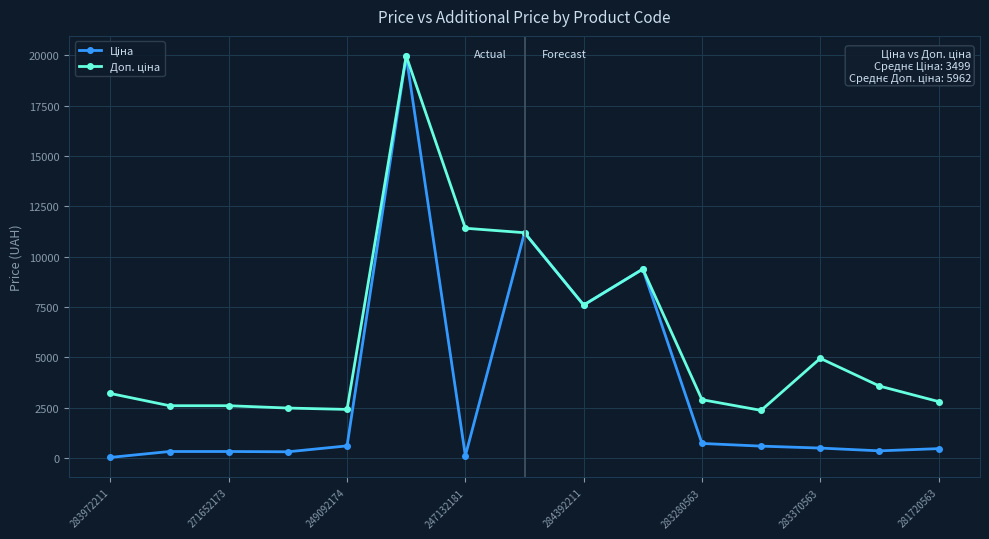

At how many categories does at least one series exceed 4504?

6